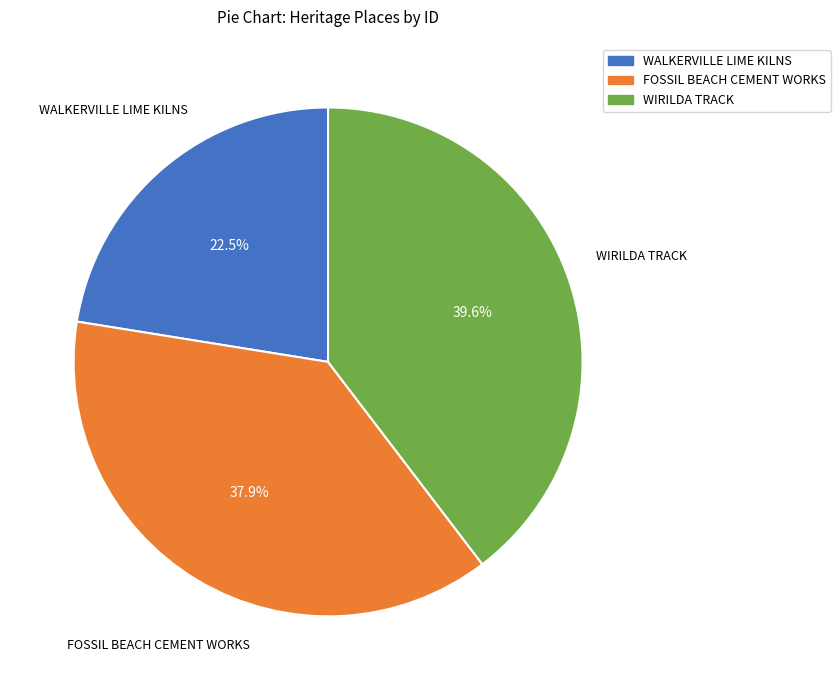

How many slices are in this pie chart?

3